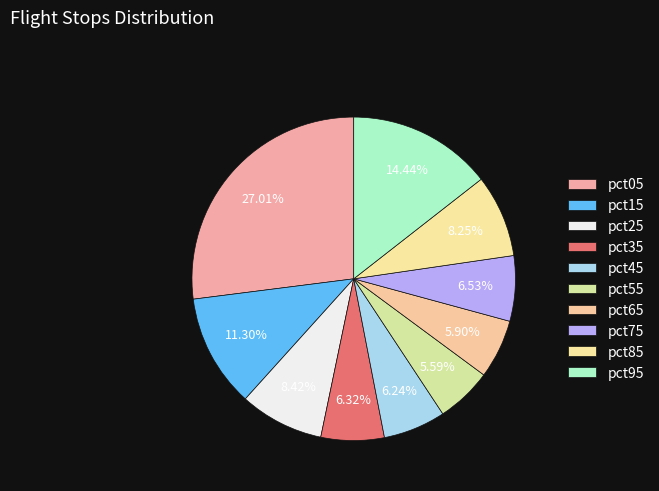

To the nearest percent, what portion does pct25 represent?

8%